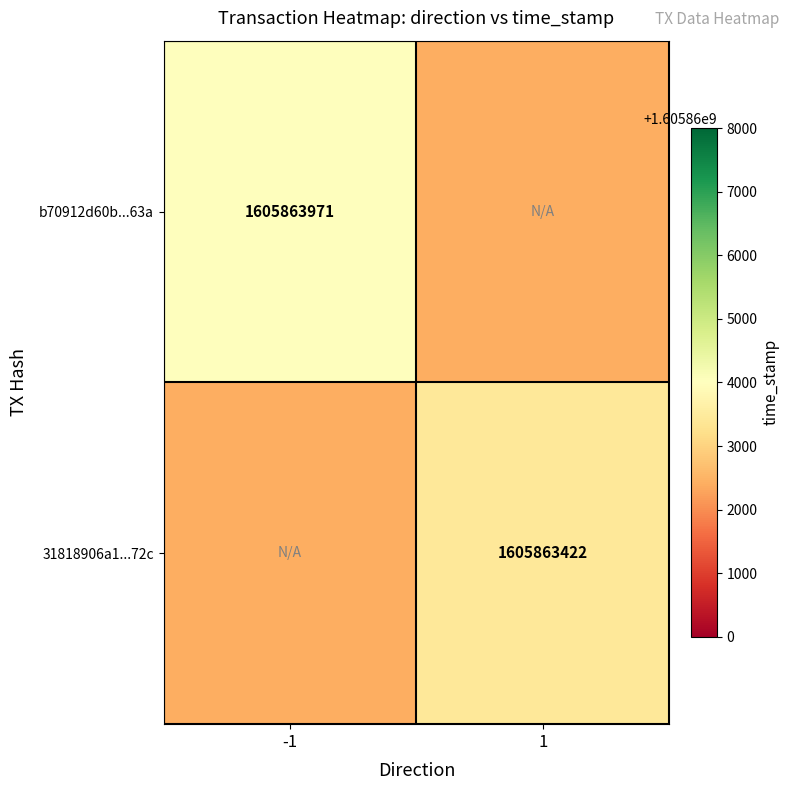

The value of 31818906a1672d758e4d6400351dc54f62d272c at direction is 1. True or false?

True